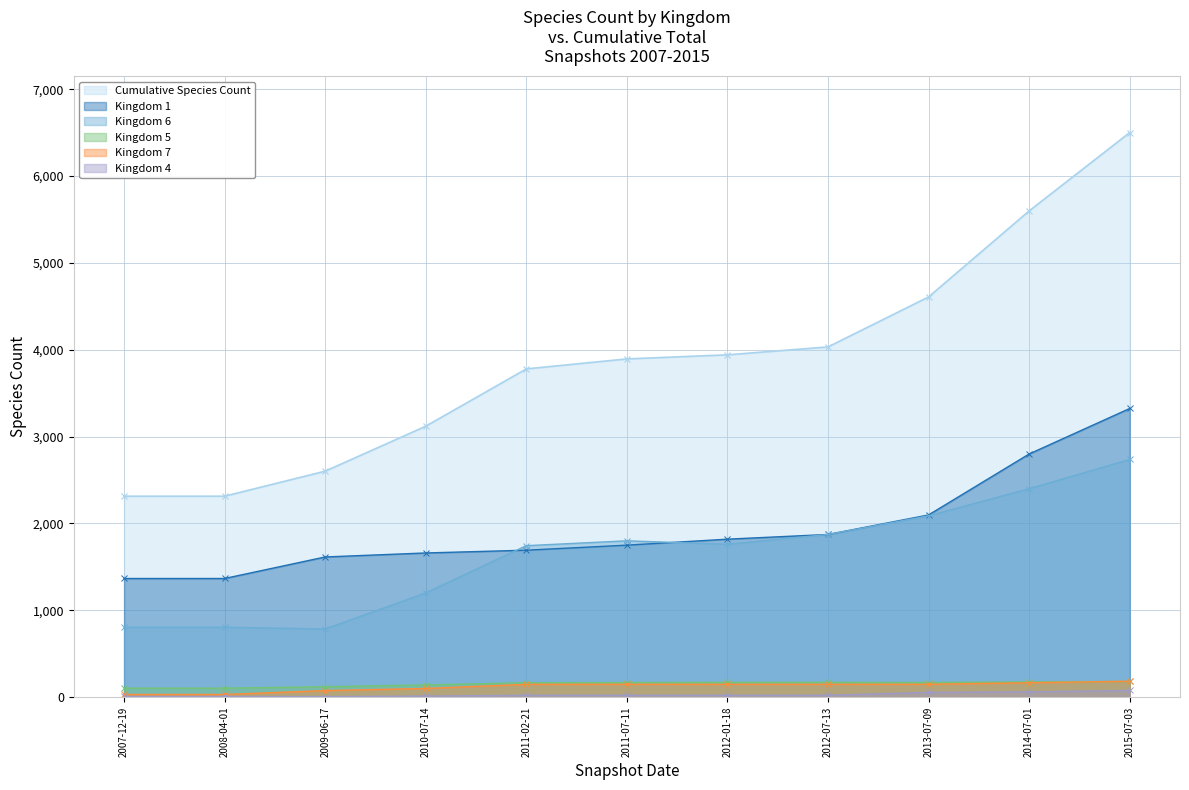

Between 2014-07-01 and 2011-07-11, which is larger?

2014-07-01